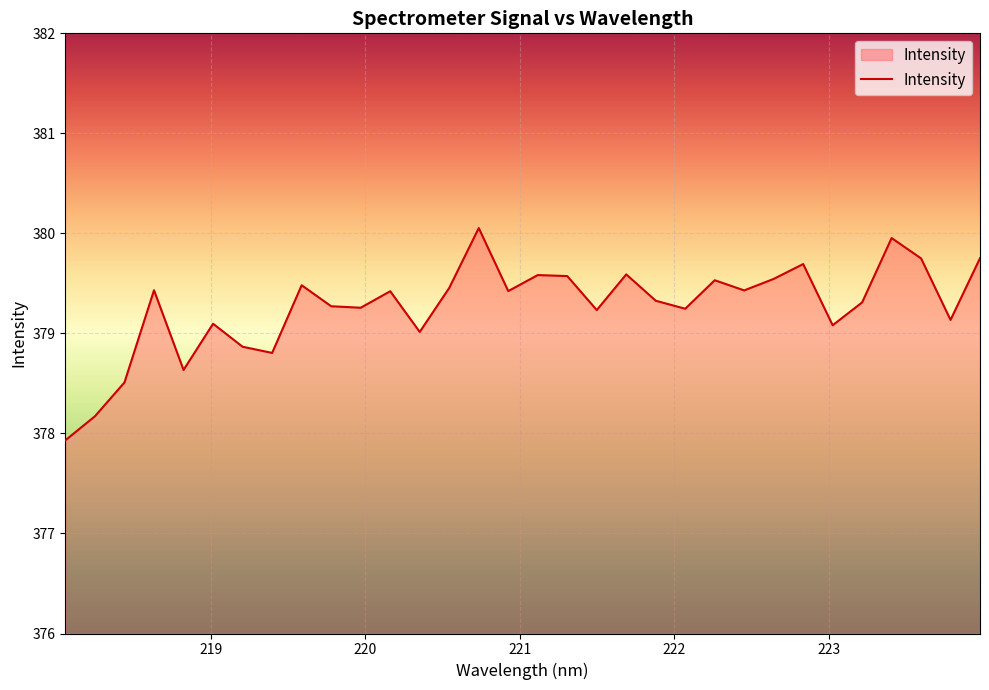

What is the difference between the maximum and minimum values?

2.1